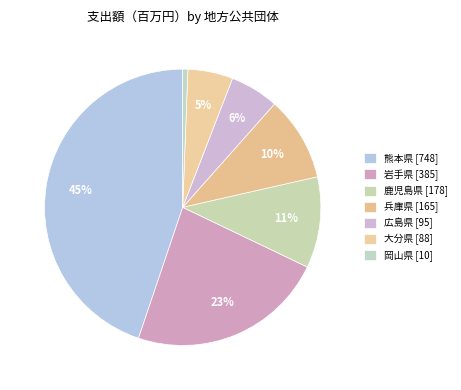

Count the number of slices in the pie.

7